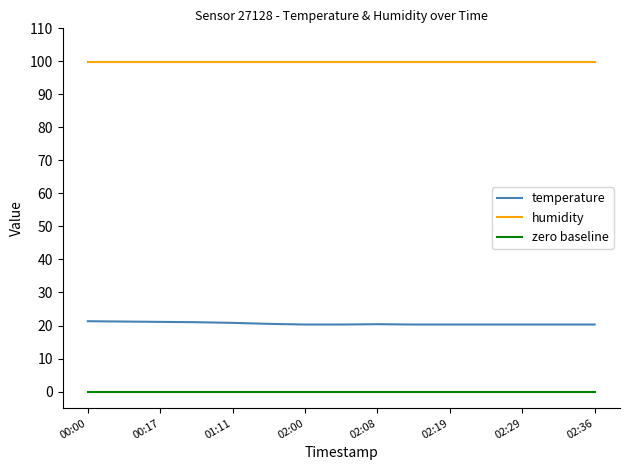

Which series has the largest total across all categories?

humidity